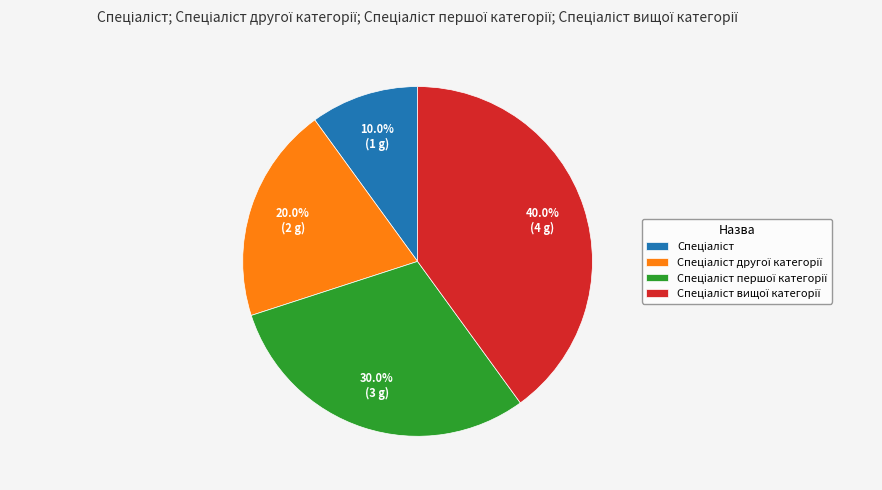

Does any single category account for the majority?

No